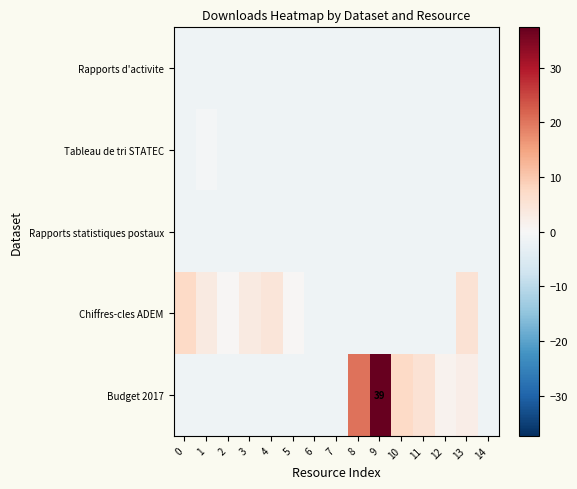

What is the maximum value for Rapports d'activite?

-1.6